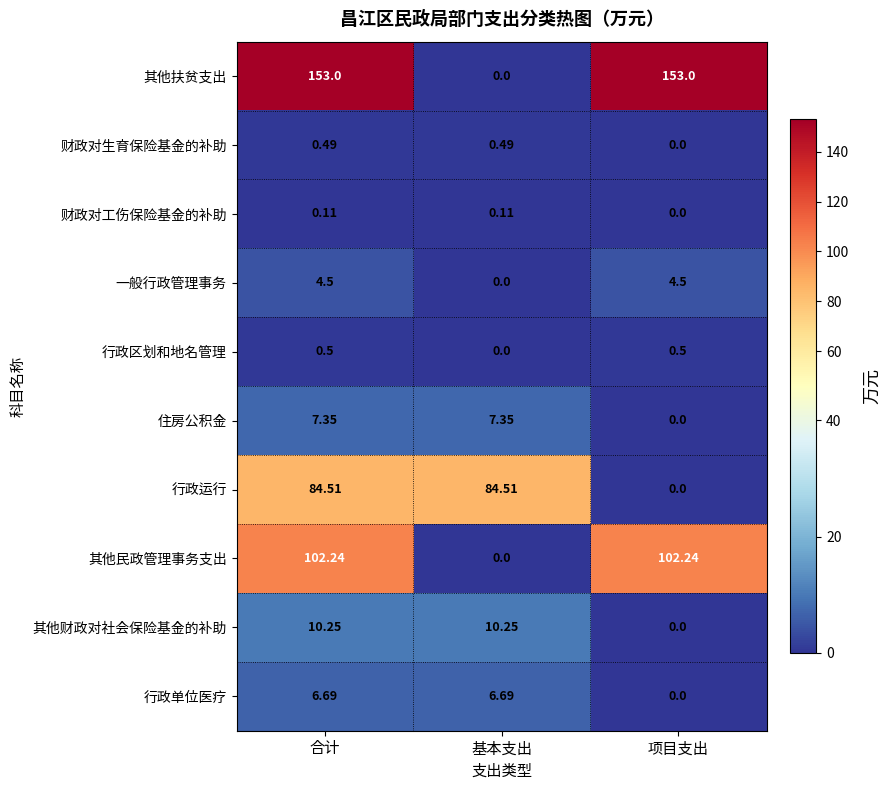

Rank the series at 合计 from highest to lowest value.

其他扶贫支出, 其他民政管理事务支出, 行政运行, 其他财政对社会保险基金的补助, 住房公积金, 行政单位医疗, 一般行政管理事务, 行政区划和地名管理, 财政对生育保险基金的补助, 财政对工伤保险基金的补助